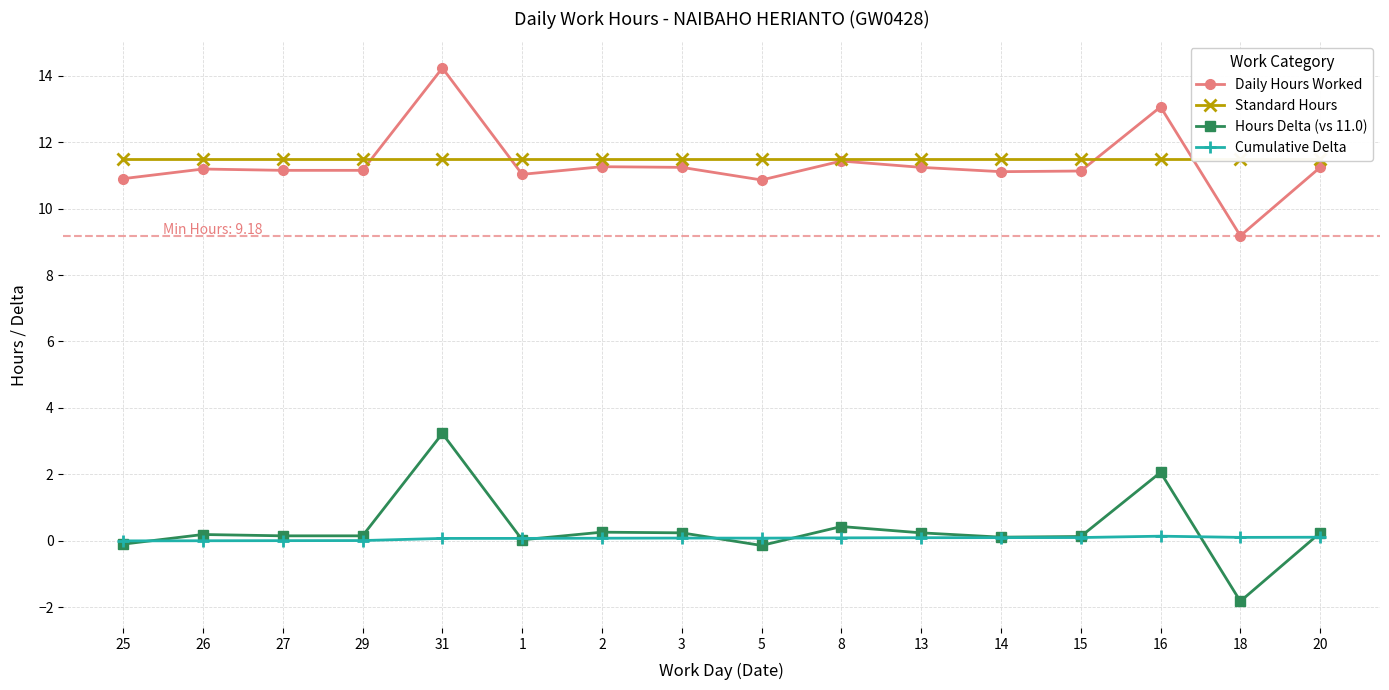

Reading left to right, what are all the values shown in this chart?

Daily Hours Worked: 25=10.9	26=11.2	27=11.2	29=11.2	31=14.2	1=11.0	2=11.3	3=11.2	5=10.9	8=11.4	13=11.2	14=11.1	15=11.1	16=13.1	18=9.2	20=11.2
Standard Hours: 25=11.5	26=11.5	27=11.5	29=11.5	31=11.5	1=11.5	2=11.5	3=11.5	5=11.5	8=11.5	13=11.5	14=11.5	15=11.5	16=11.5	18=11.5	20=11.5
Hours Delta (vs 11.0): 25=-0.1	26=0.2	27=0.2	29=0.2	31=3.2	1=0.0	2=0.3	3=0.2	5=-0.1	8=0.4	13=0.2	14=0.1	15=0.1	16=2.1	18=-1.8	20=0.2
Cumulative Delta: 25=-0.0	26=0.0	27=0.0	29=0.0	31=0.1	1=0.1	2=0.1	3=0.1	5=0.1	8=0.1	13=0.1	14=0.1	15=0.1	16=0.1	18=0.1	20=0.1